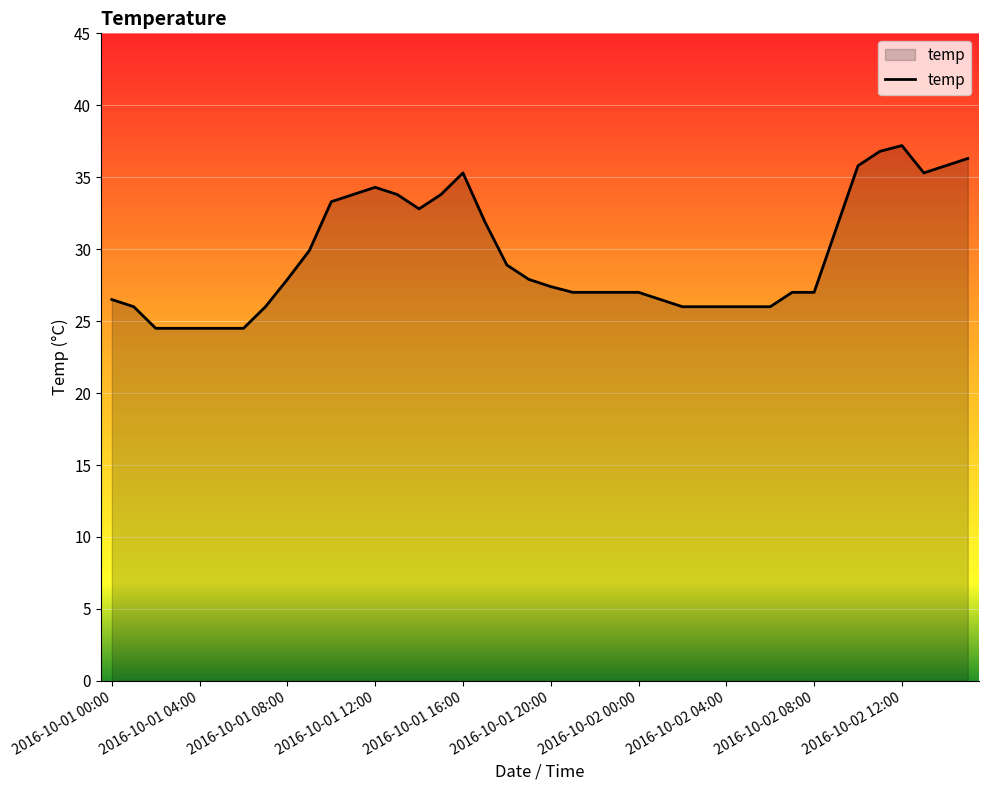

What is the minimum value shown in the chart?

24.5